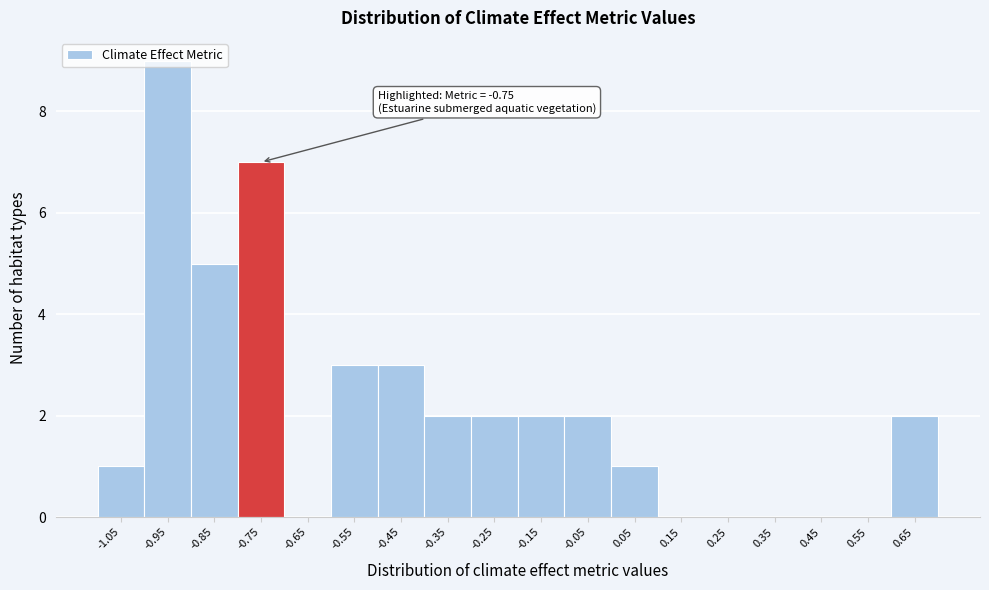

Which label corresponds to the largest value in the chart?

-0.95